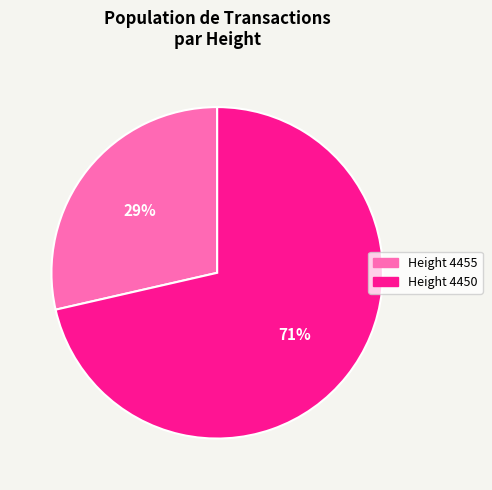

To the nearest percent, what is the average slice percentage?

50%